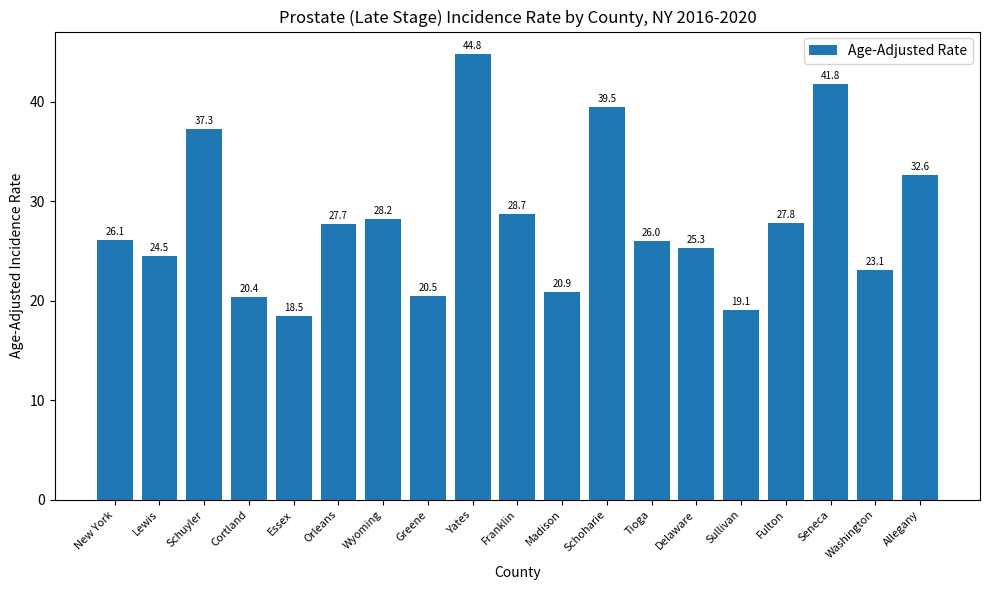

The value at Schoharie is 70.9. True or false?

False